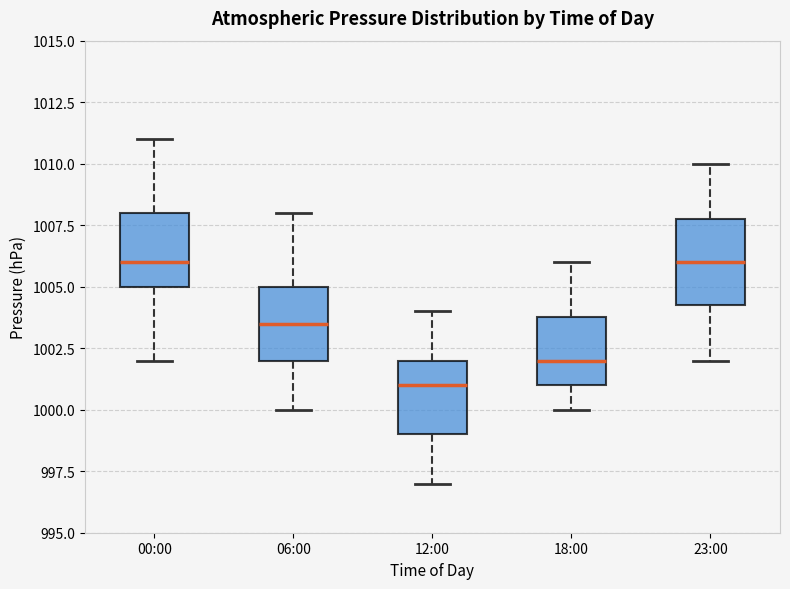

Reading left to right, transcribe this box plot: for each box, give where its median line is, the range the box spans, and where its two whiskers end, as read against the y-axis. The values are not printed on the chart, so give them approximately, as read against the axis.

00:00: median 1006.0, box 1005.0 to 1008.0, whiskers 1002.0 to 1011.0
06:00: median 1003.5, box 1002.0 to 1005.0, whiskers 1000.0 to 1008.0
12:00: median 1001.0, box 999.0 to 1002.0, whiskers 997.0 to 1004.0
18:00: median 1002.0, box 1001.0 to 1004.0, whiskers 1000.0 to 1006.0
23:00: median 1006.0, box 1004.5 to 1008.0, whiskers 1002.0 to 1010.0